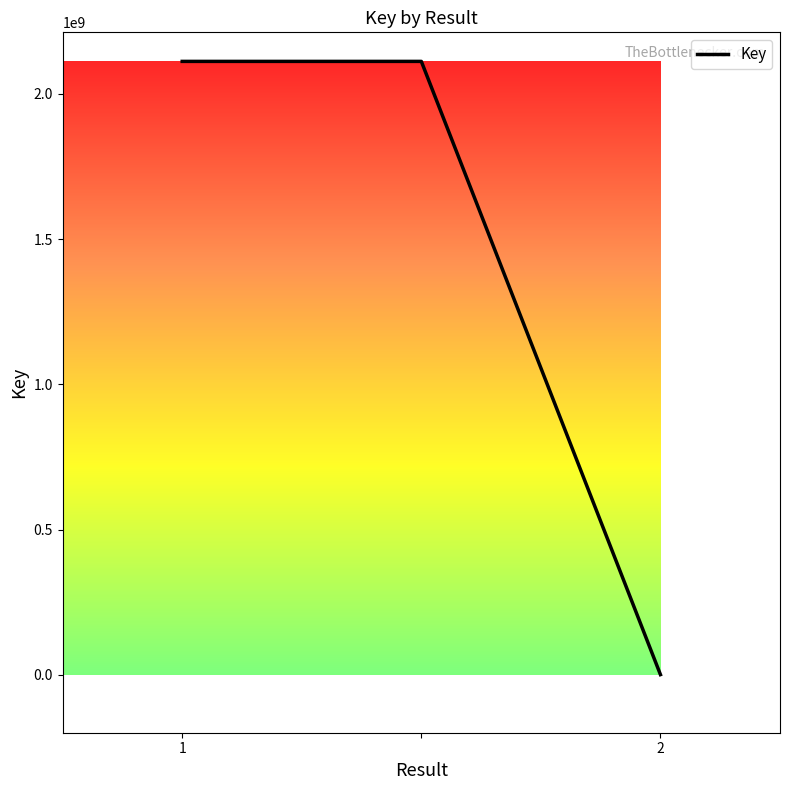

What is the smallest value displayed?

1157355